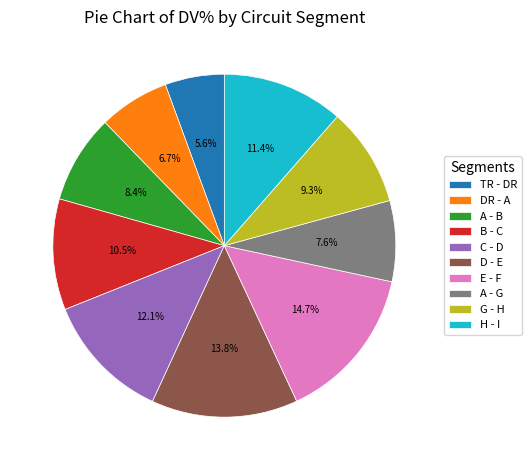

What is the largest slice in the pie chart?

E - F